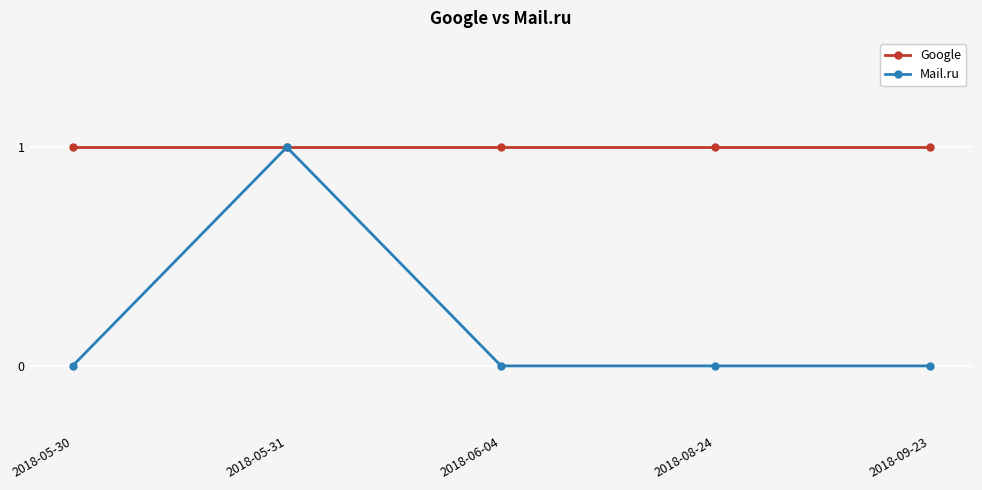

What is the sum of the Mail.ru values at 2018-05-30 and 2018-05-31?

1